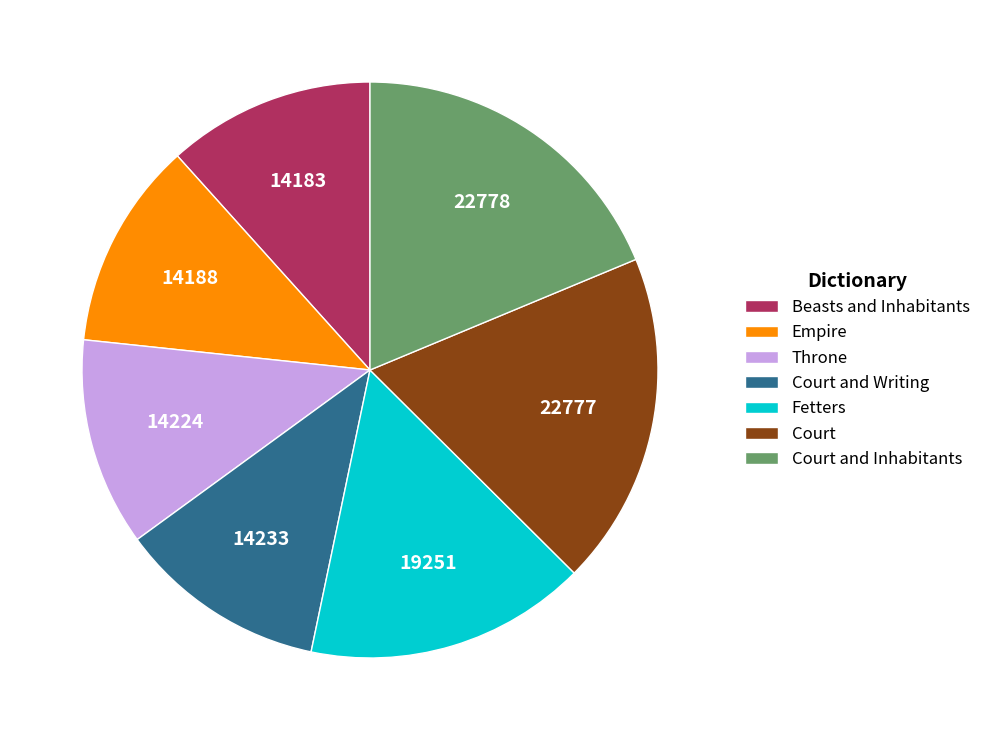

Is it true that Beasts and Inhabitants is 12% of the pie?

True